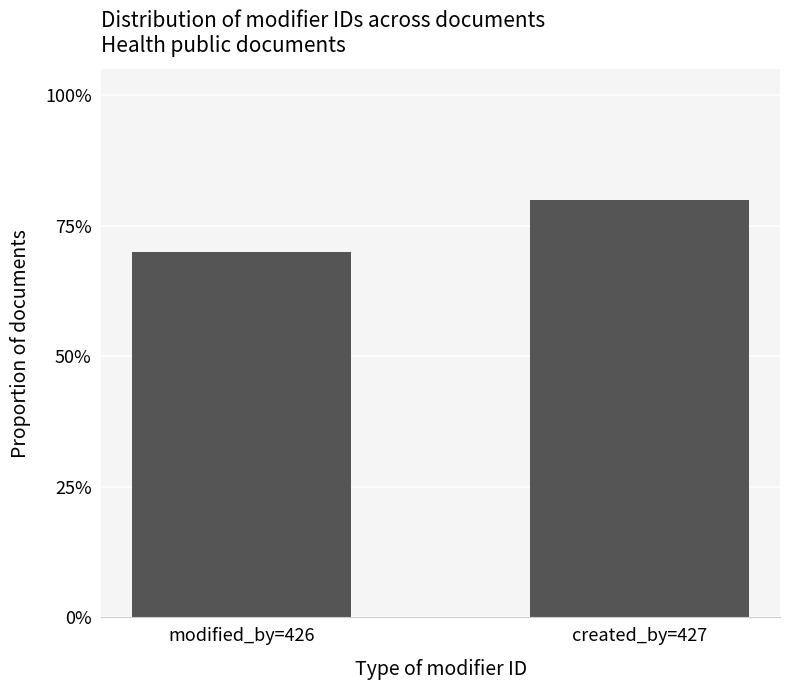

What is the difference between the maximum and minimum values?

0.1